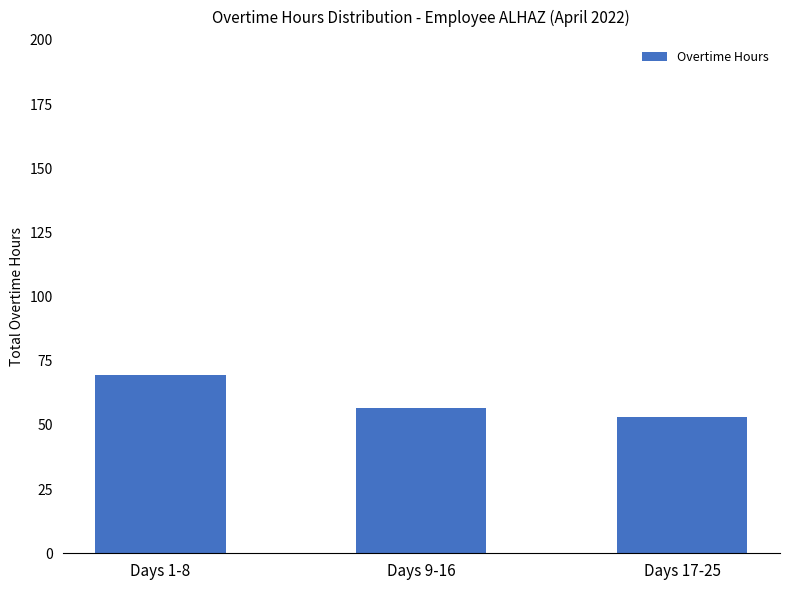

What is the sum of all values?

179.1